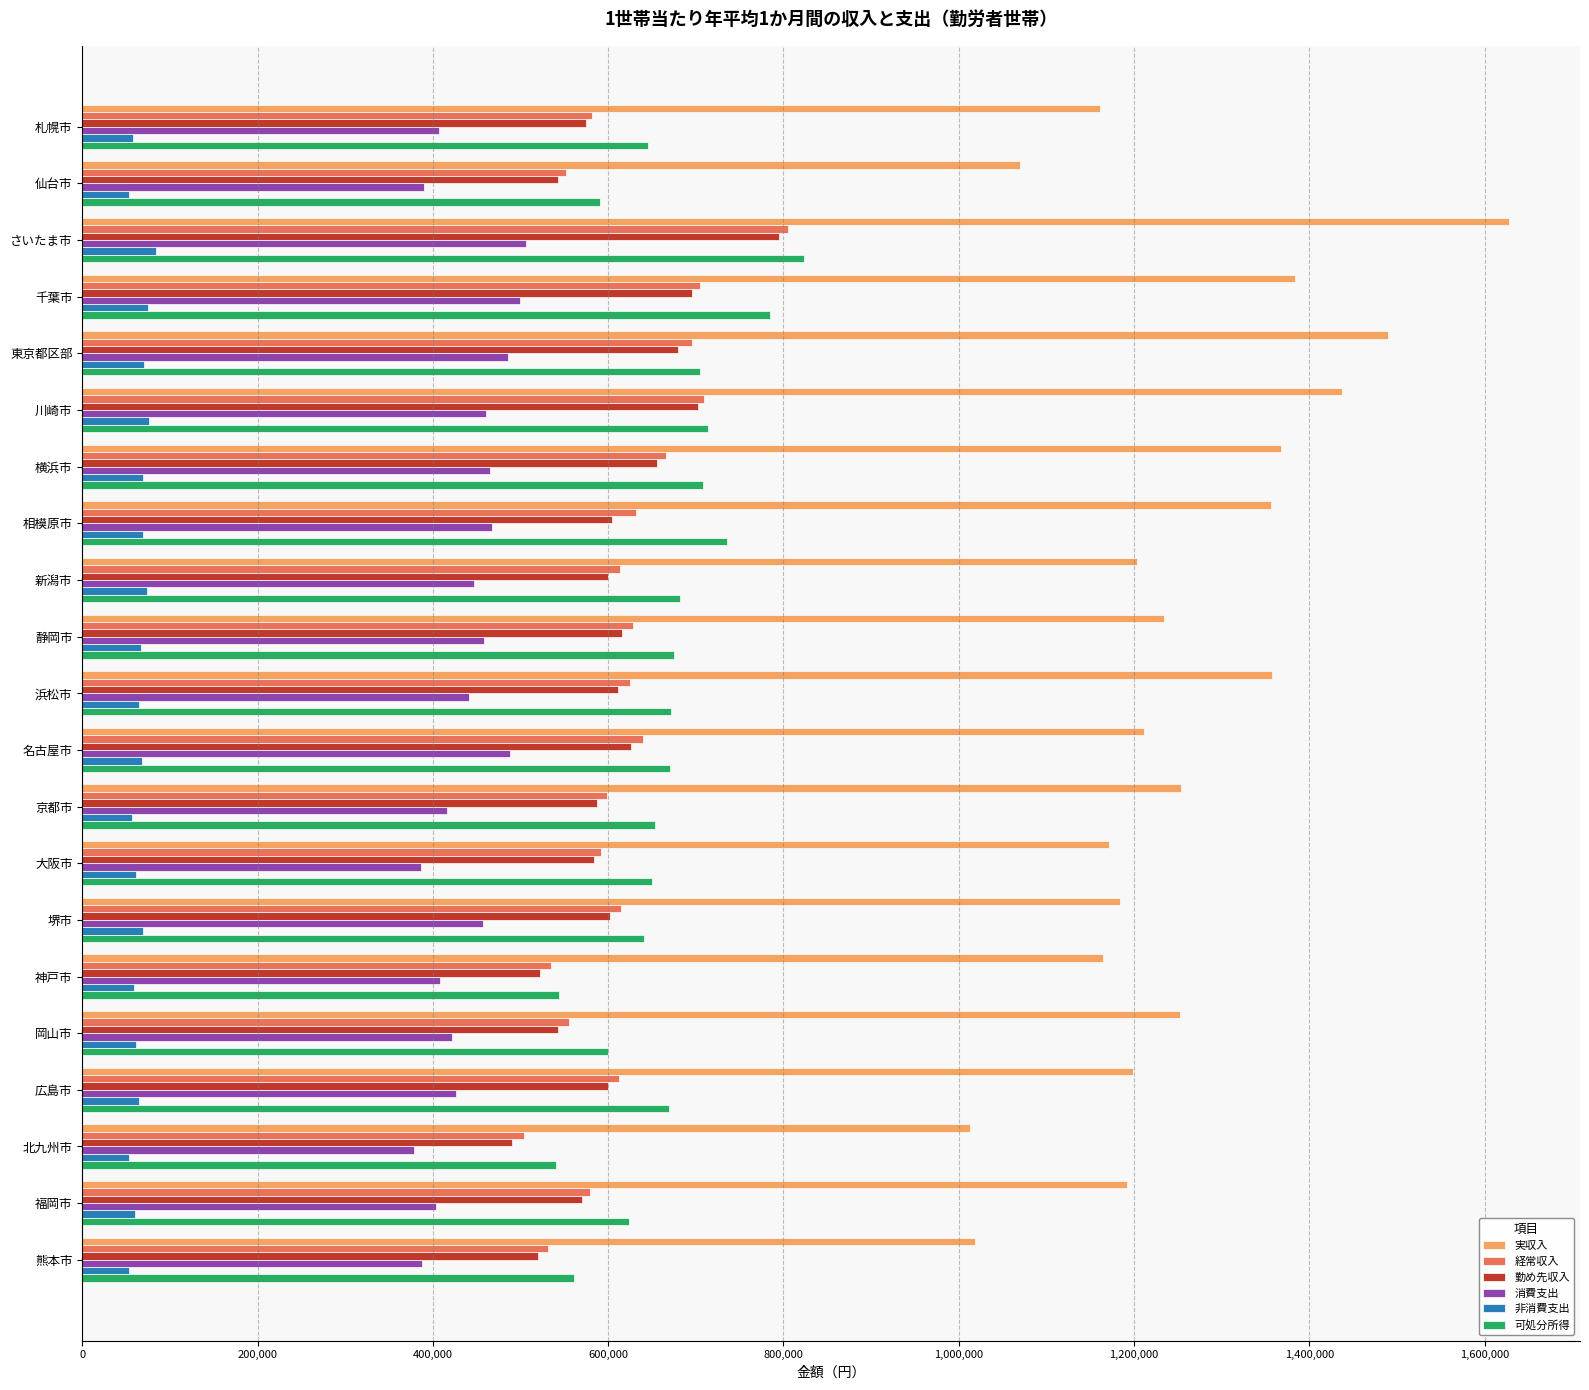

True or false: 可処分所得 has a value of 668912 at 広島市.

True